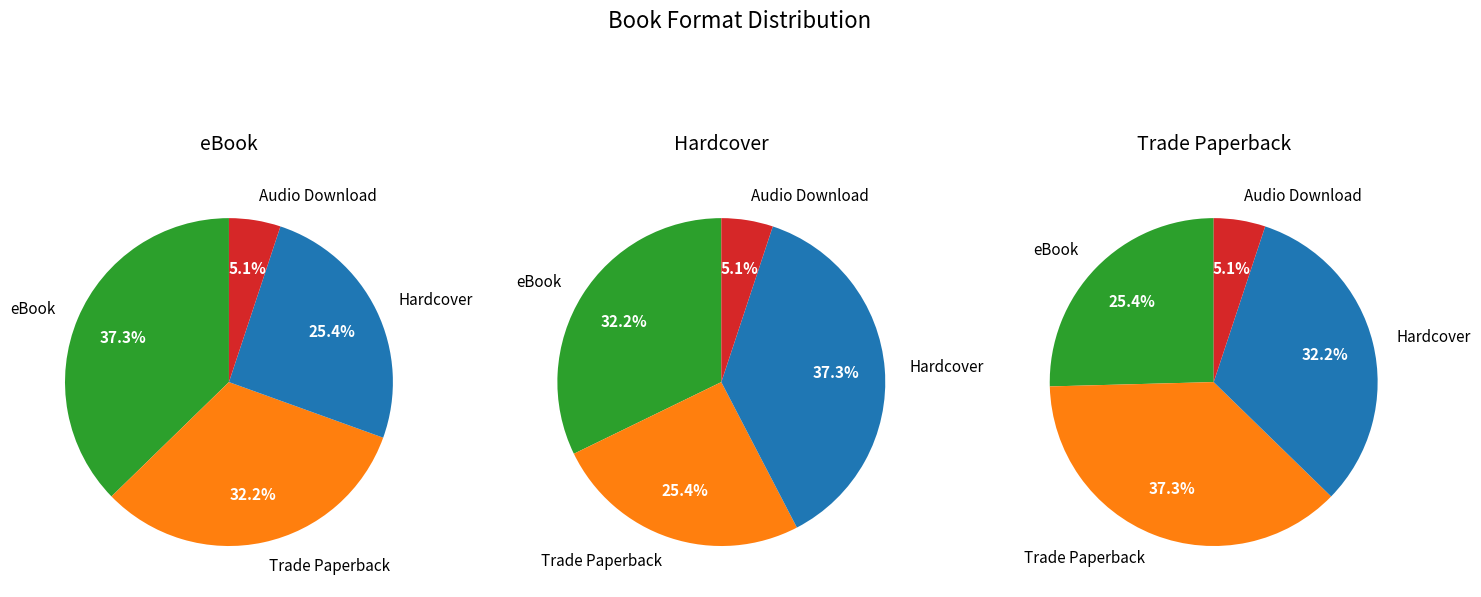

Is it true that Audio Download is 16% of the pie?

False